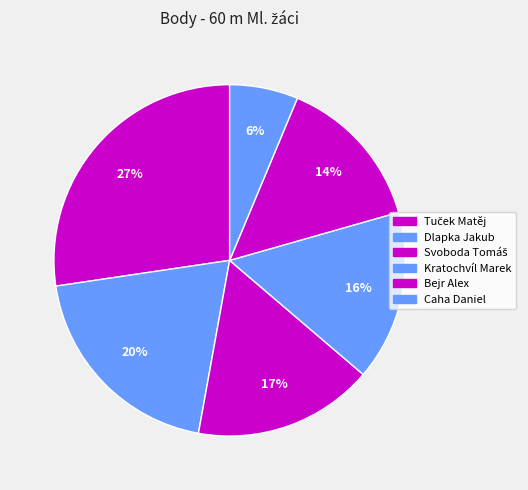

To the nearest percent, what is the average slice percentage?

17%